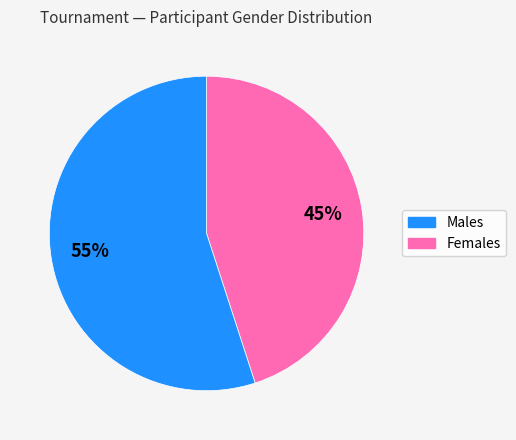

How many slices are in this pie chart?

2